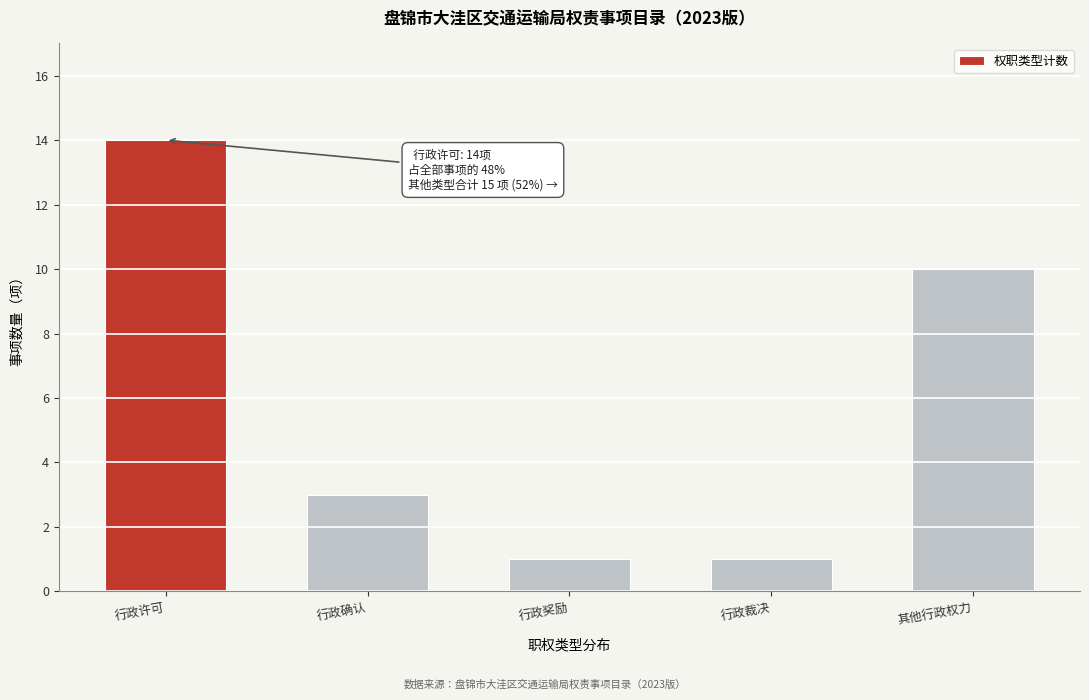

Reading right to left, extract all data points from this chart.

10	1	1	3	14